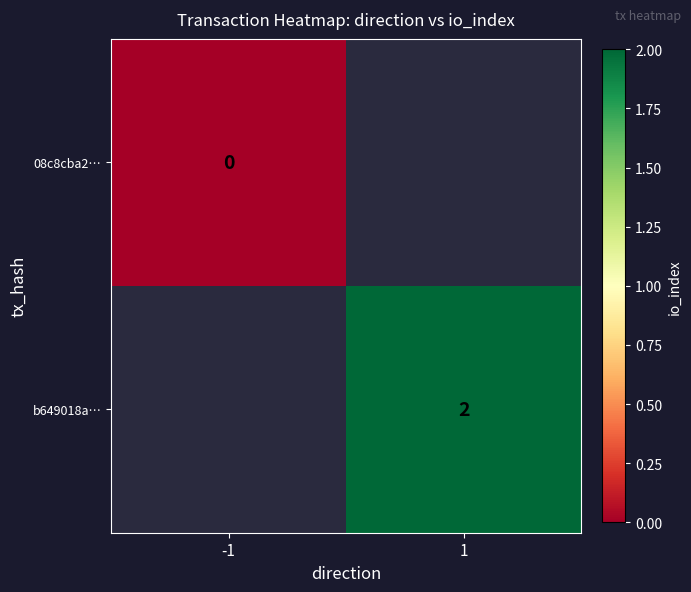

The value of b649018a… at 1 is 2. True or false?

True